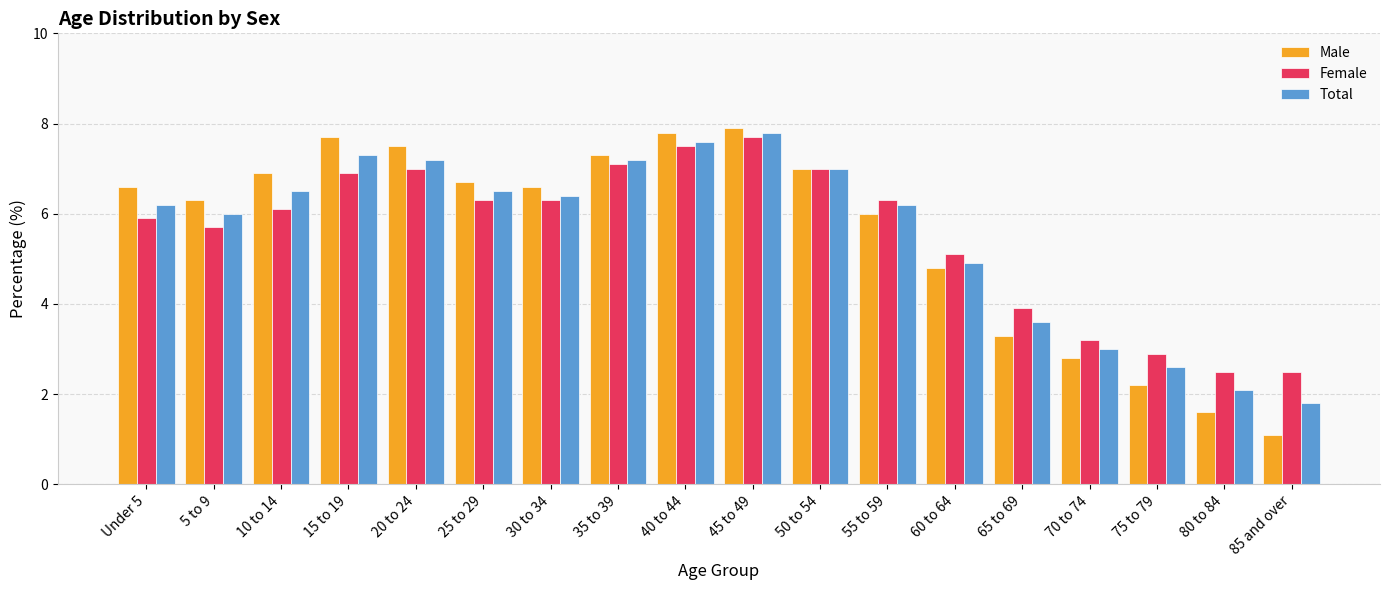

Is the value of Female at 85 and over greater than the value of Total at 10 to 14?

No